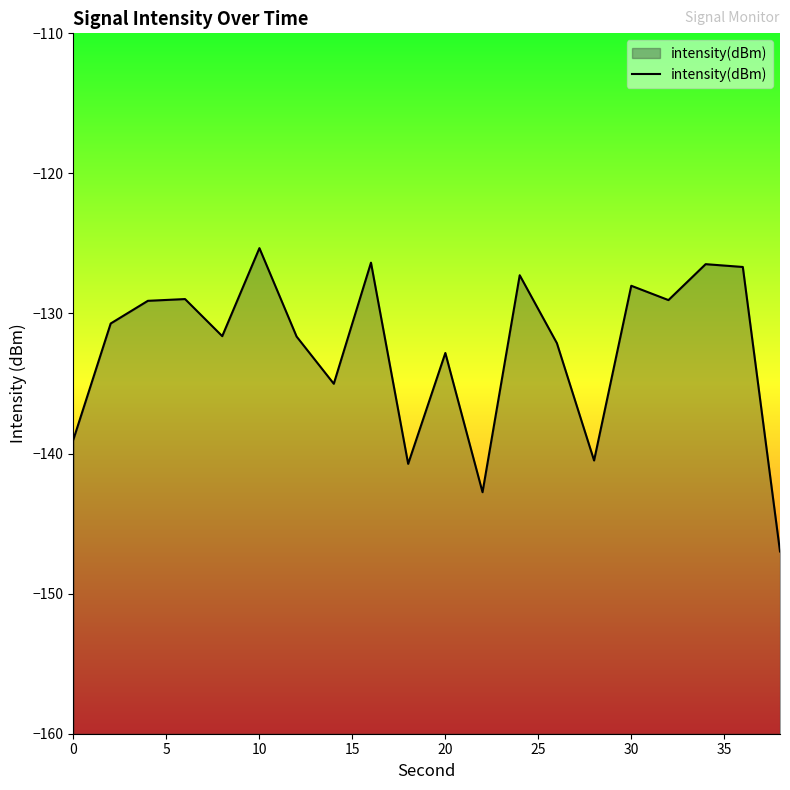

True or false: the data shows -47.3 at 0.

False